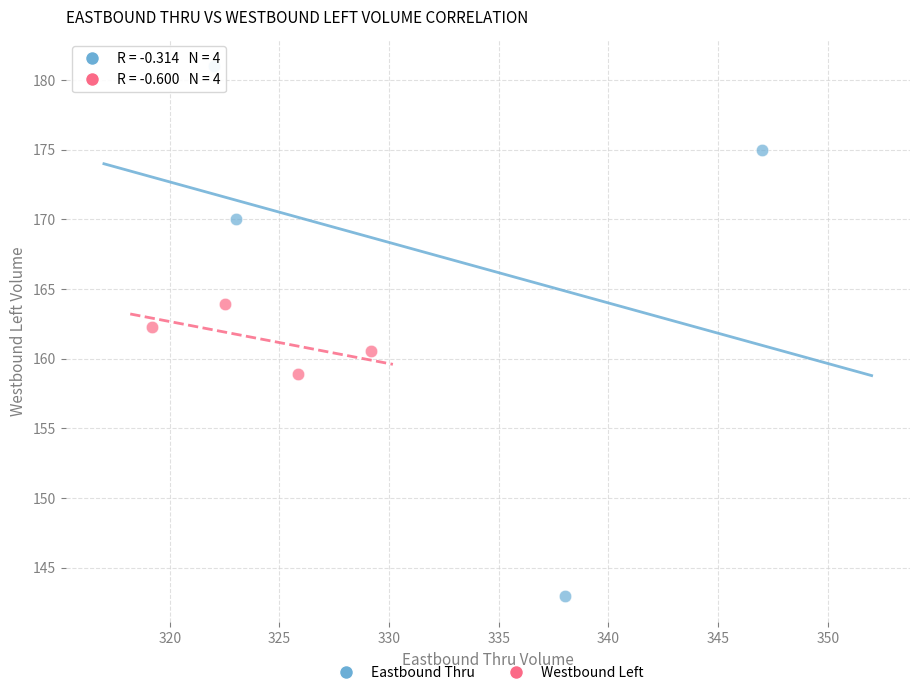

Which series reaches the maximum Y coordinate?

Eastbound Thru